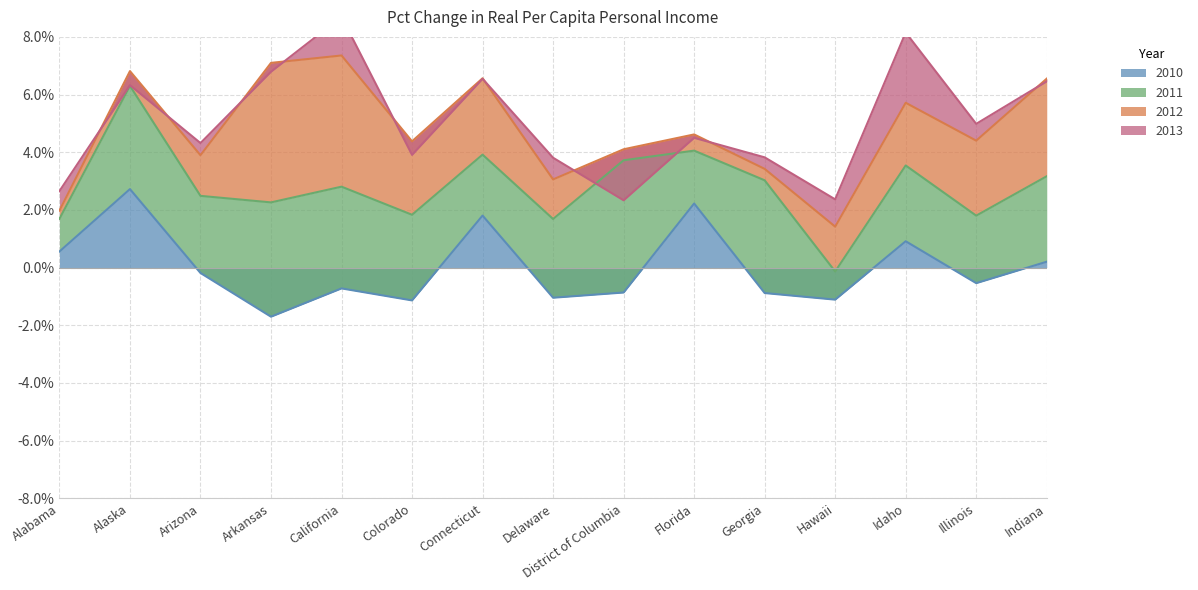

How many lines are shown in the chart?

4